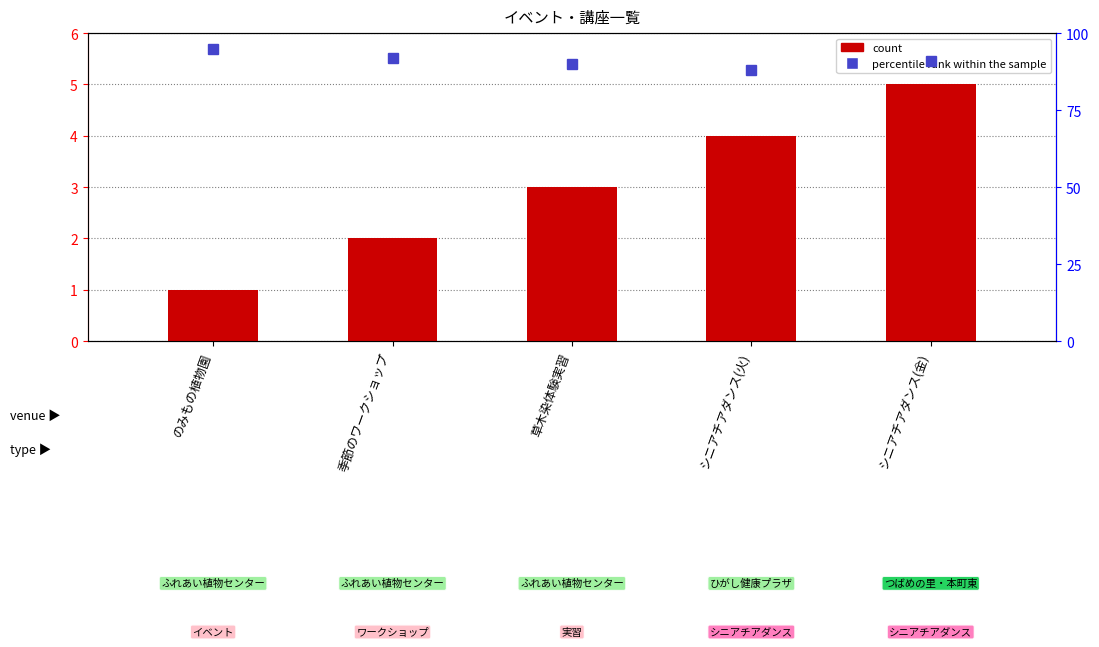

At which category does the chart reach its minimum across all series?

のみもの植物園